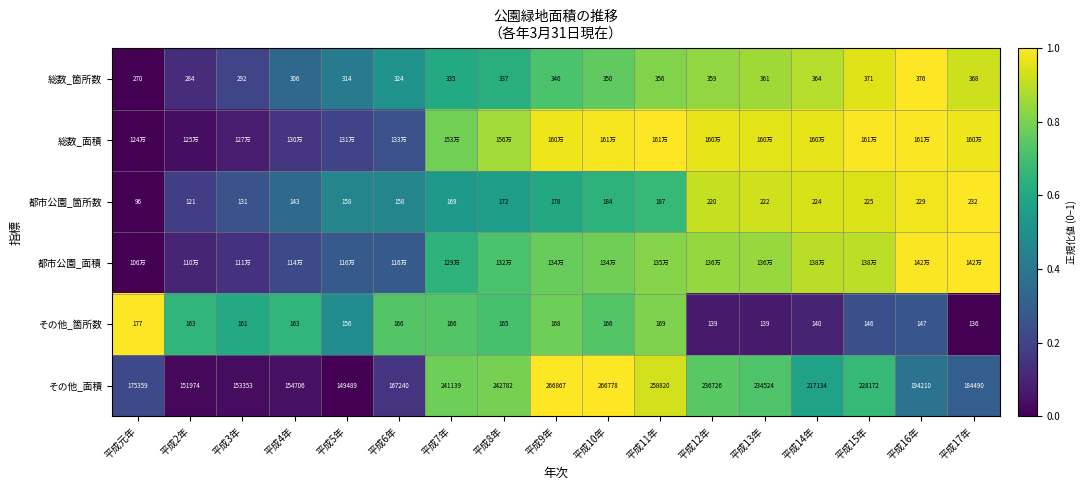

Where does the その他_箇所数 series first go above 163?

平成元年